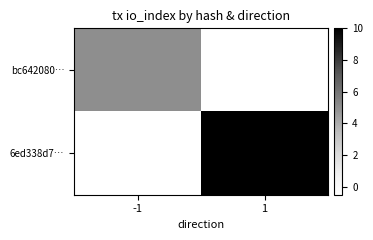

List the series in order of their peak value, highest first.

6ed338d7…, bc642080…